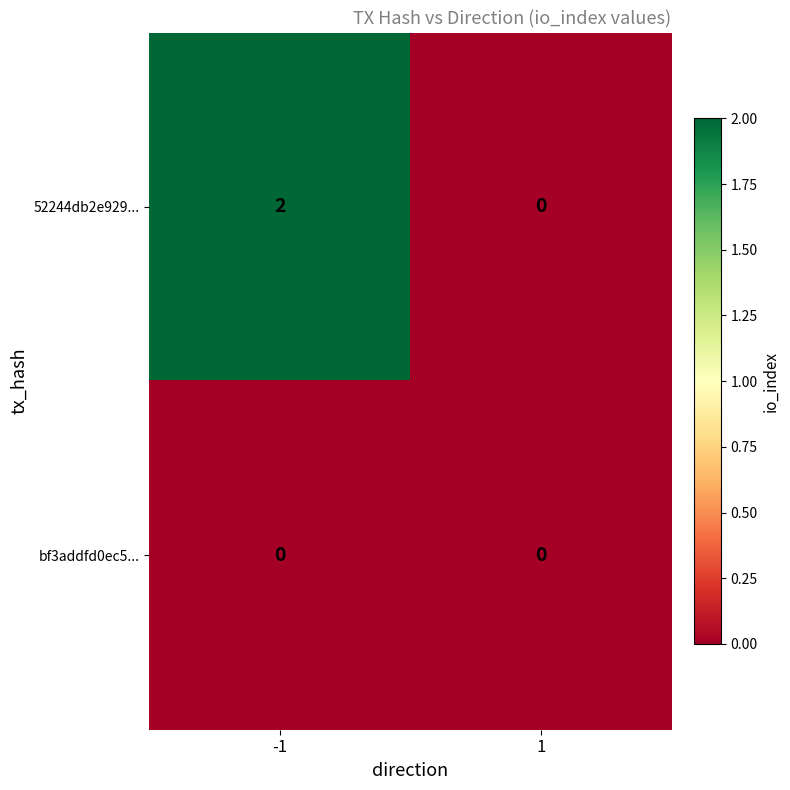

Rank the series by their average value, from highest to lowest.

52244db2e929..., bf3addfd0ec5...